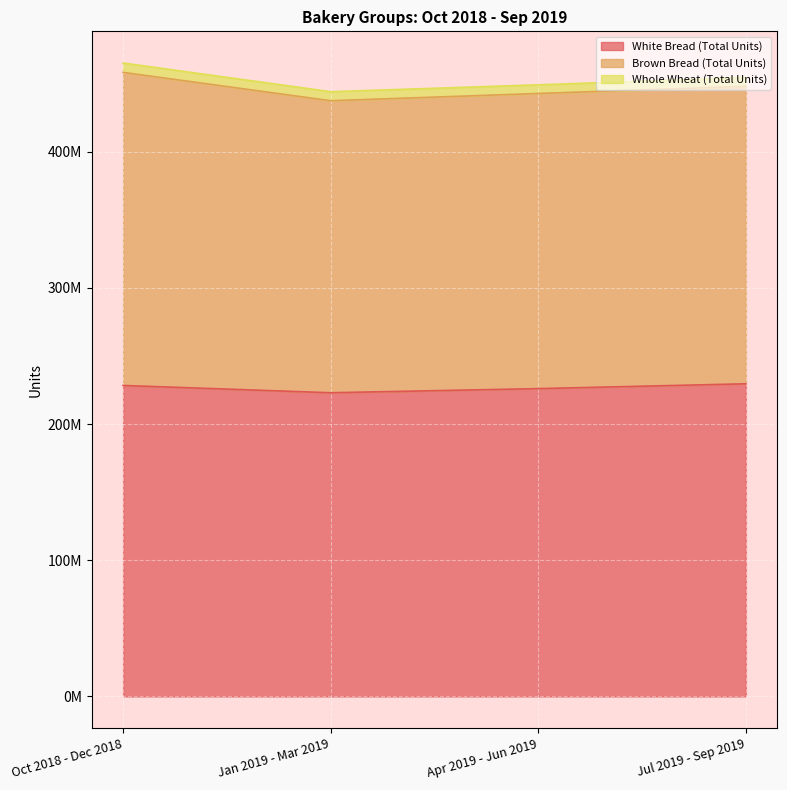

True or false: Whole Wheat (Total Units) and White Bread (Total Units) cross at least once.

False